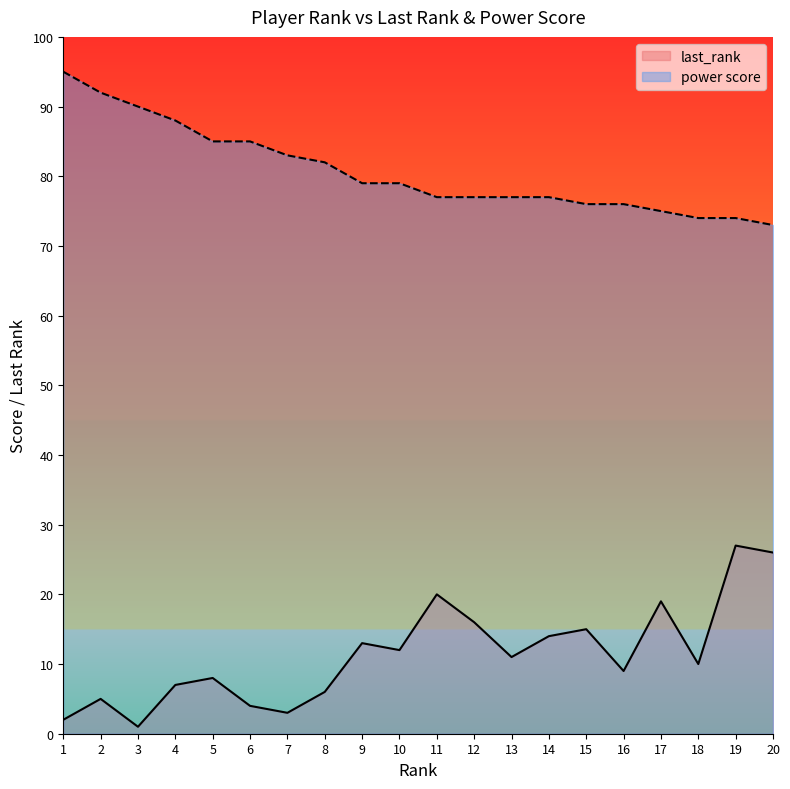

True or false: last_rank has a value of 19 at 17.

True